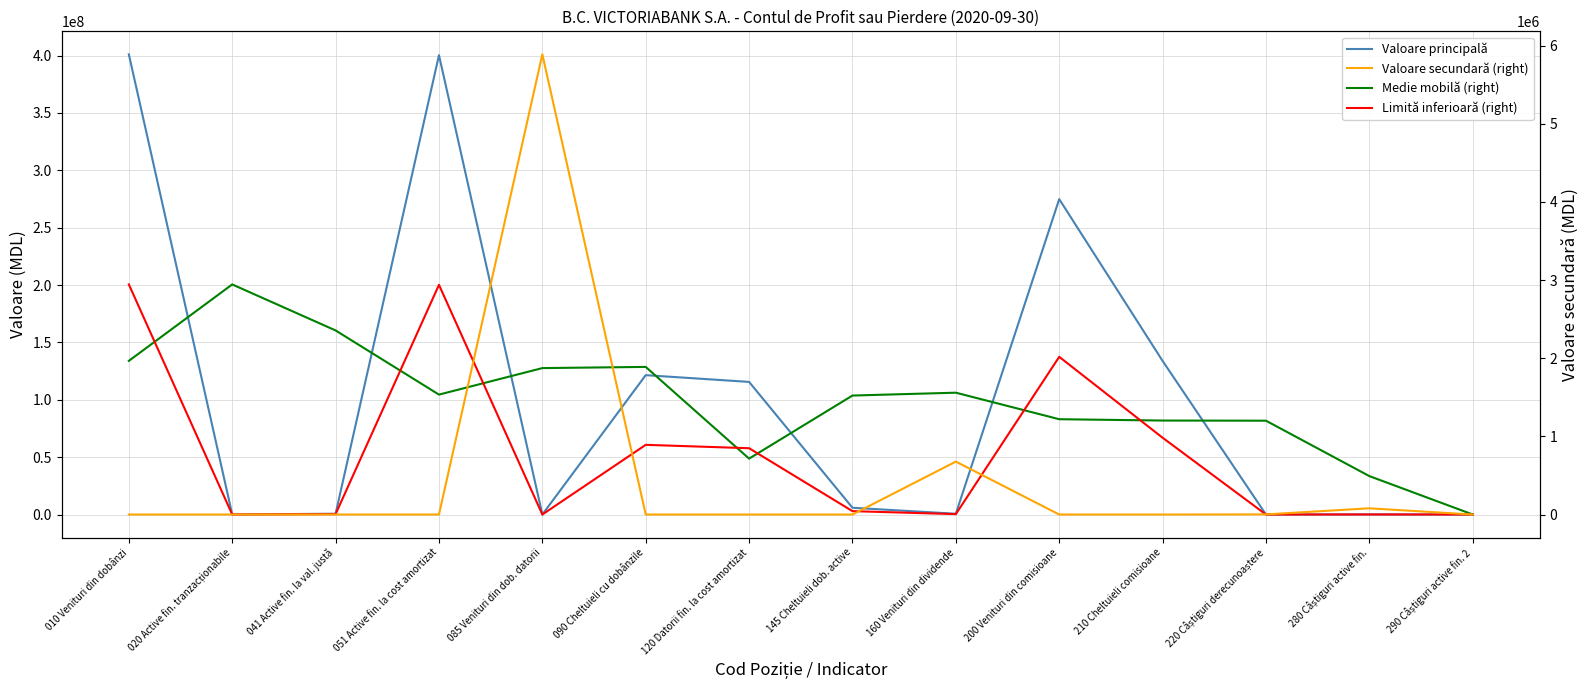

At which category is the sum across all series the highest?

010 Venituri din dobânzi